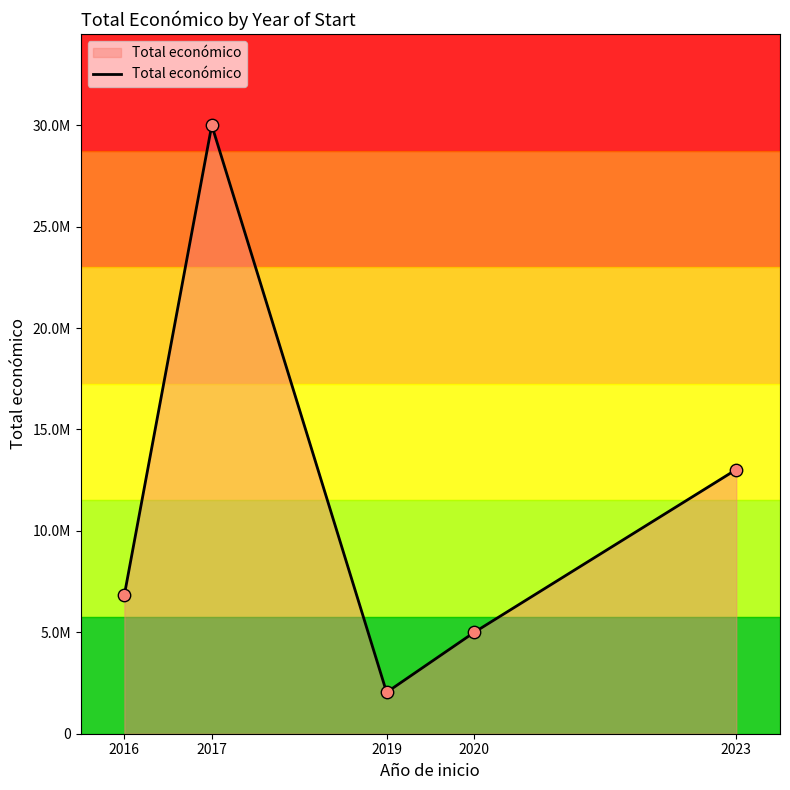

Between 2019 and 2016, which is larger?

2016